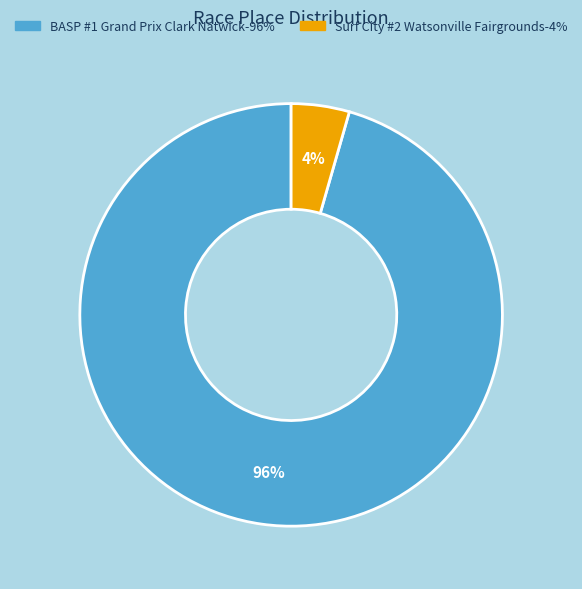

What is the majority slice?

BASP #1 Grand Prix Clark Natwick